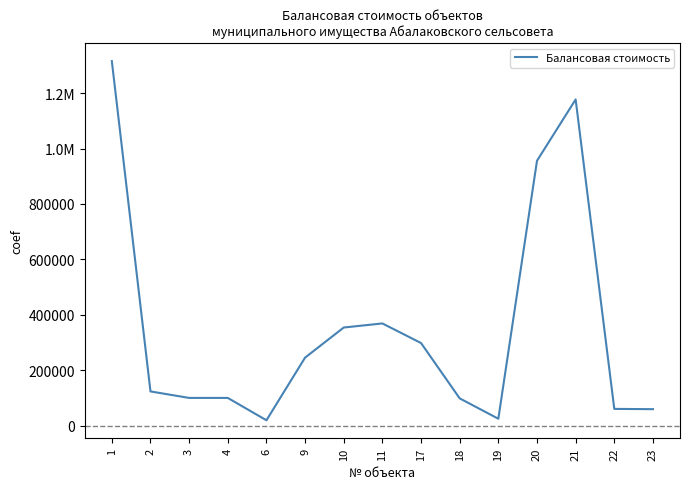

Does the chart display data point markers on the line(s)?

No